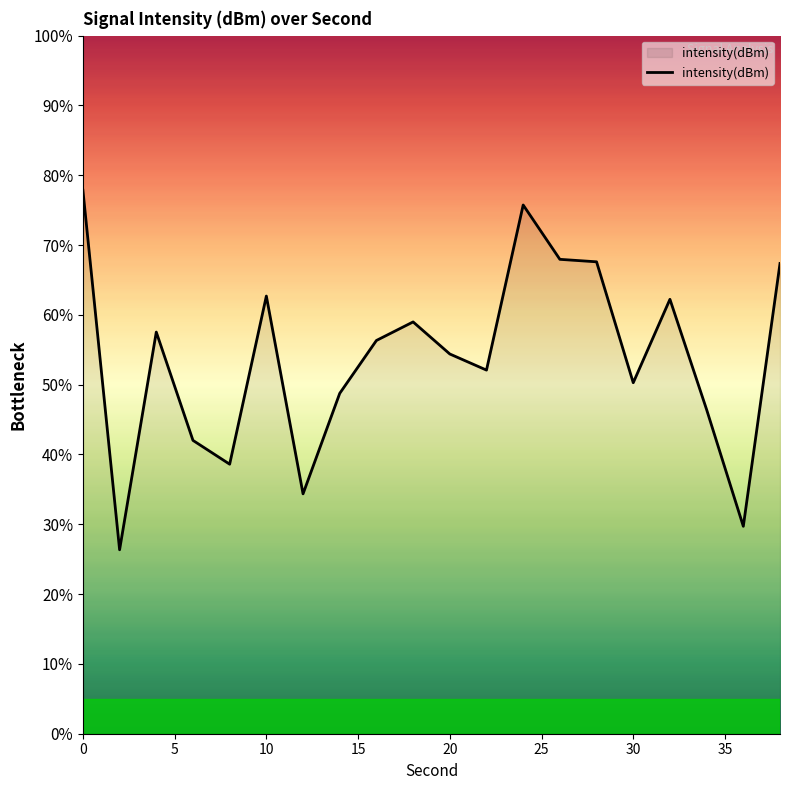

What is the difference between the maximum and minimum values?

51.5